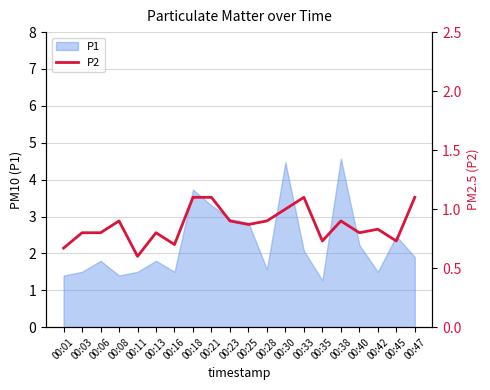

True or false: P1 has a value of 6.7 at 00:38.

False